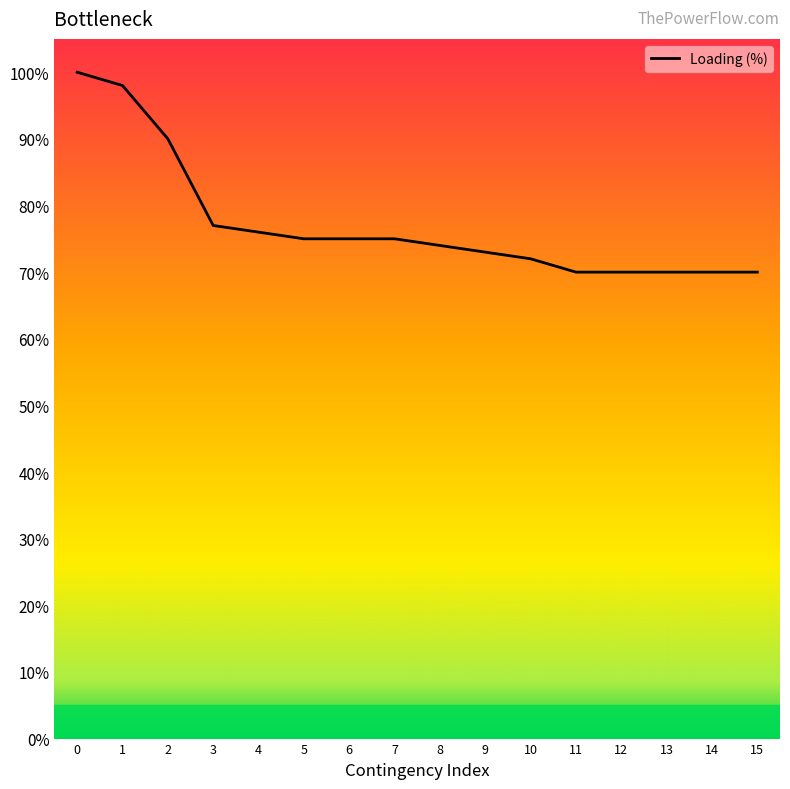

The value at 0 is 22. True or false?

False